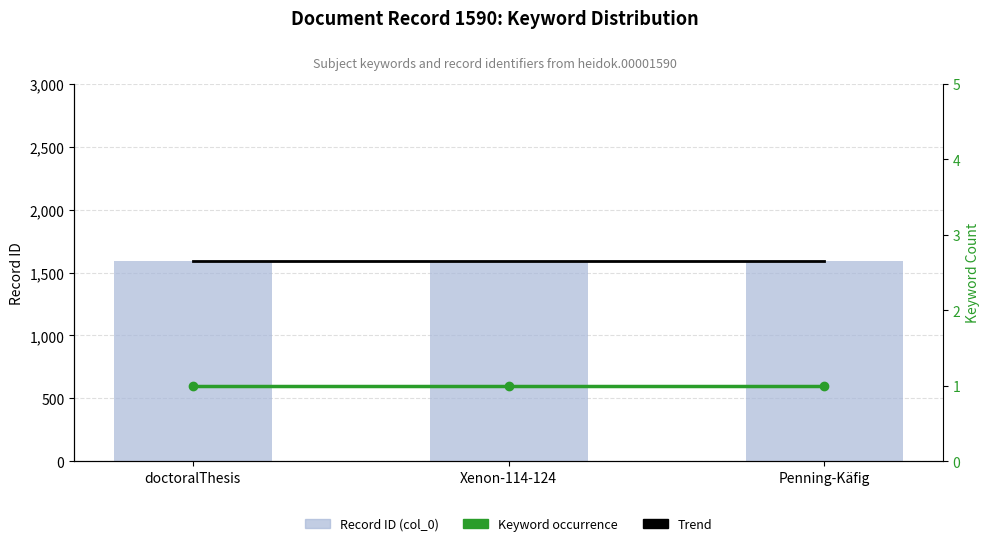

At how many categories does at least one series exceed 914?

3